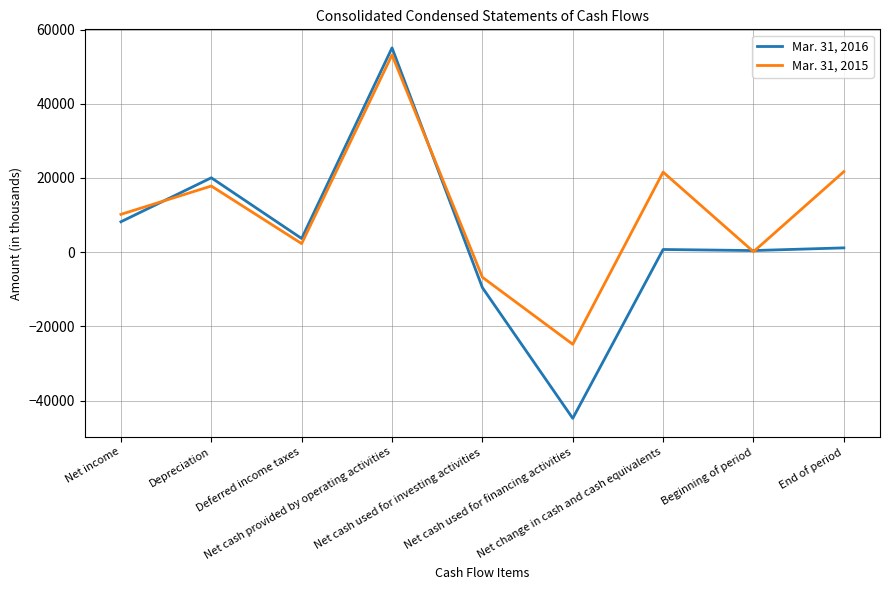

What is the spread (max minus min) of values at Net cash provided by operating activities?

1903